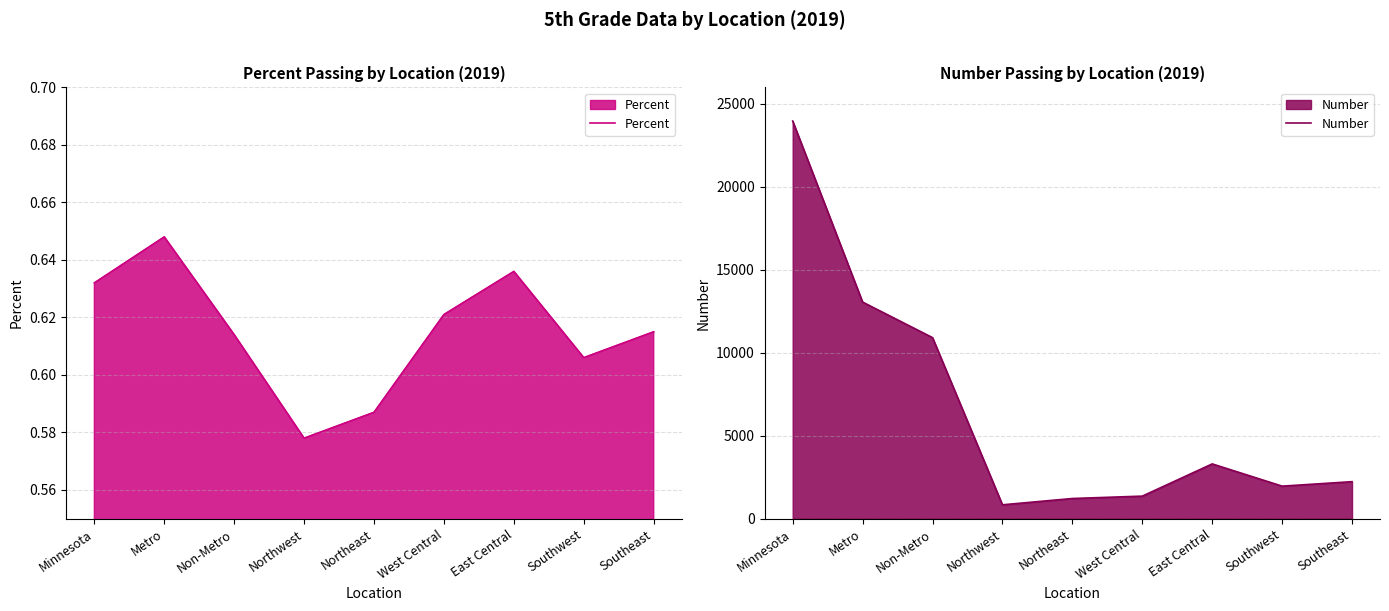

What is the difference between the maximum and second lowest values in the Percent series?

0.1